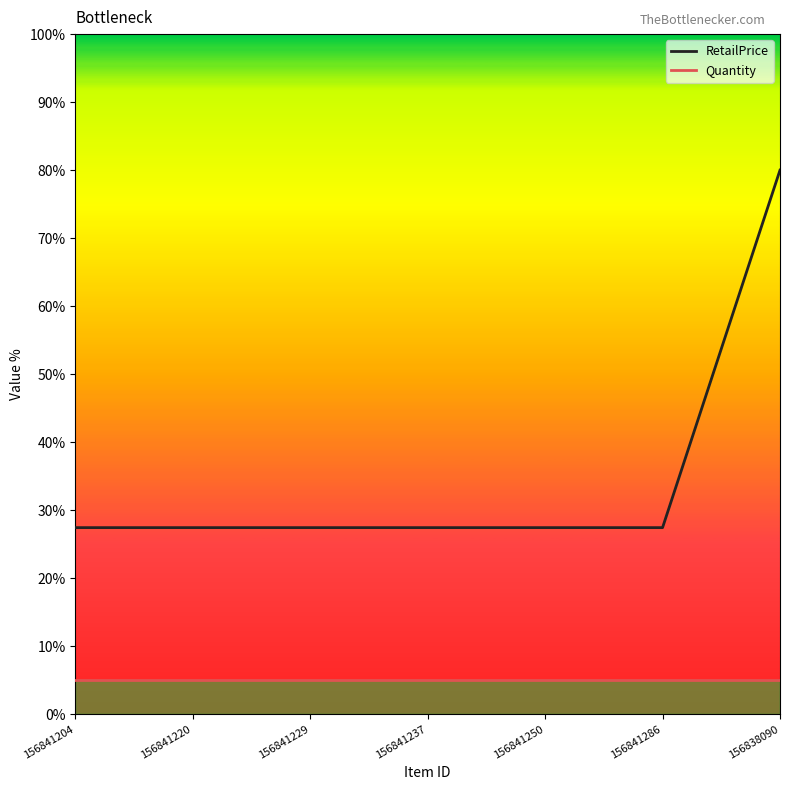

Reading left to right, extract all data points from this chart.

RetailPrice: 156841204=27.4	156841220=27.4	156841229=27.4	156841237=27.4	156841250=27.4	156841286=27.4	156838090=80.0
Quantity: 156841204=5.0	156841220=5.0	156841229=5.0	156841237=5.0	156841250=5.0	156841286=5.0	156838090=5.0